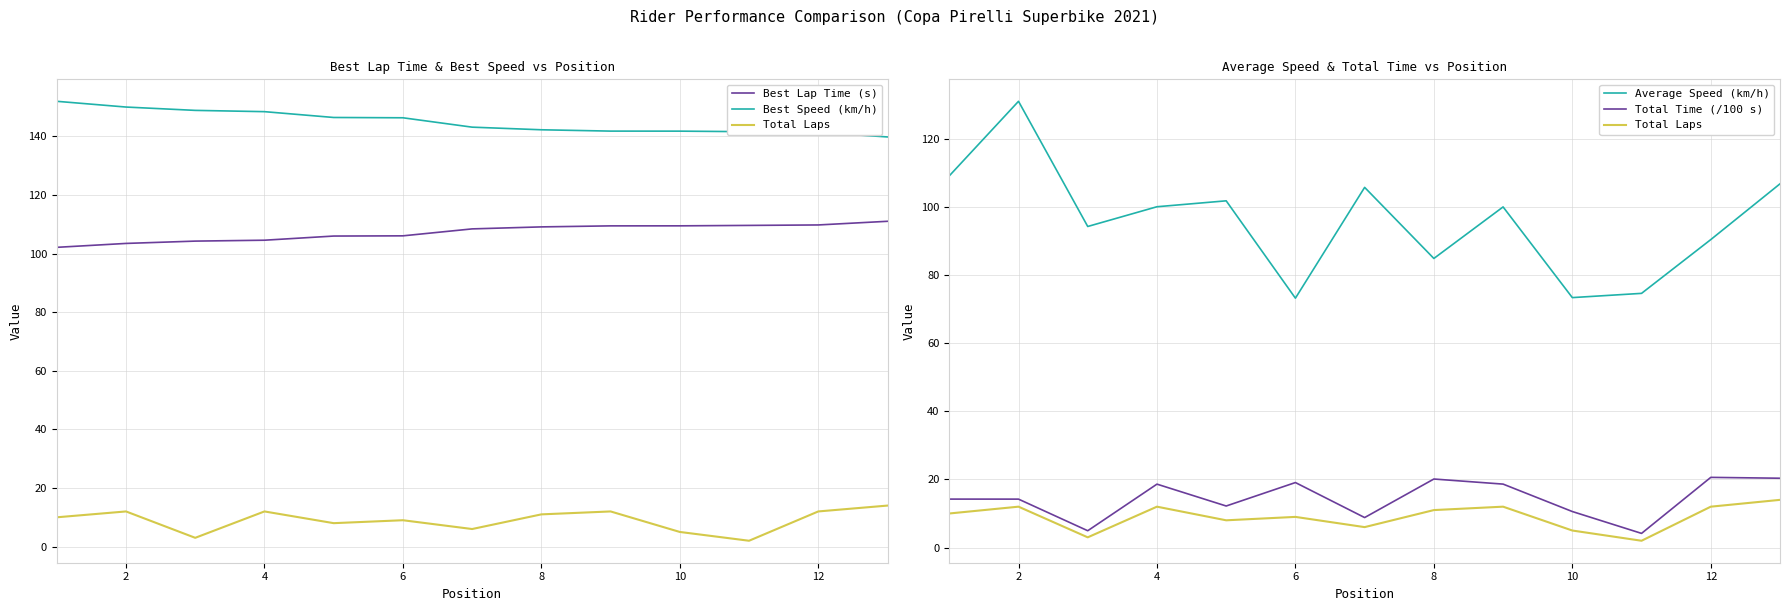

What are all the series names shown in the legend?

Best Lap Time (s), Best Speed (km/h), Total Laps, Average Speed (km/h), Total Time (/100 s)